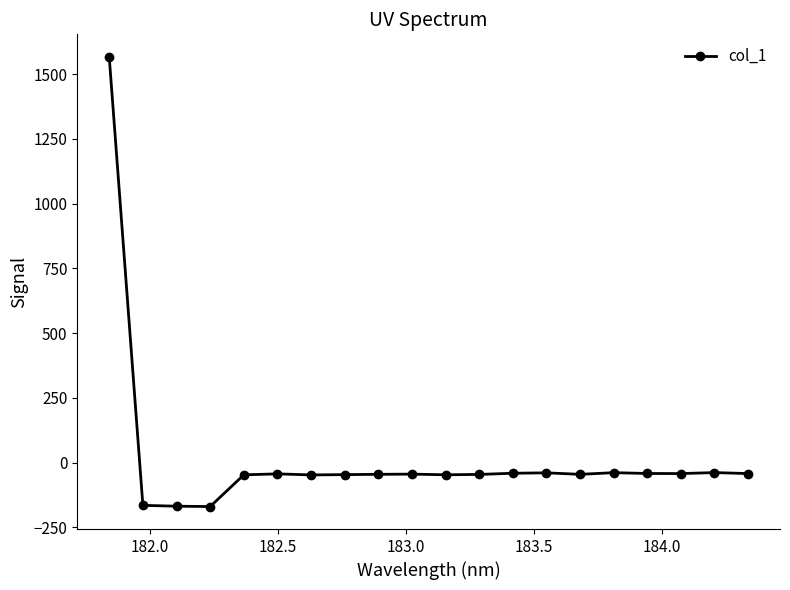

What is the value of the 10th point from the left?

-44.6